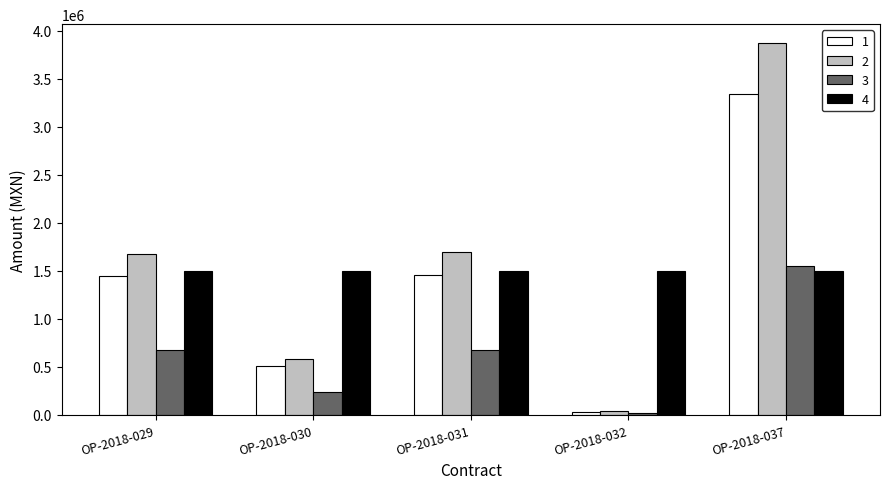

How many bars are there in total?

20